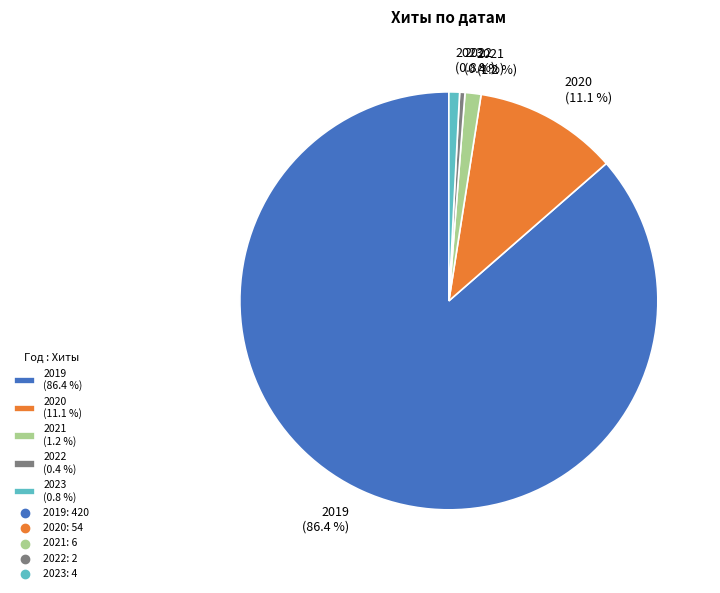

What percentage do 2022 (0.4 %) and 2021 (1.2 %) together represent?

1.6%